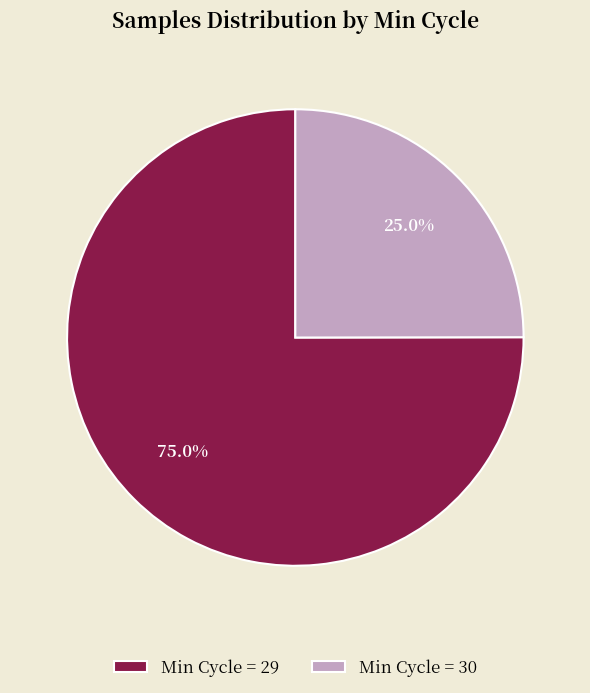

Does Min Cycle = 29 represent more than half of the total?

Yes